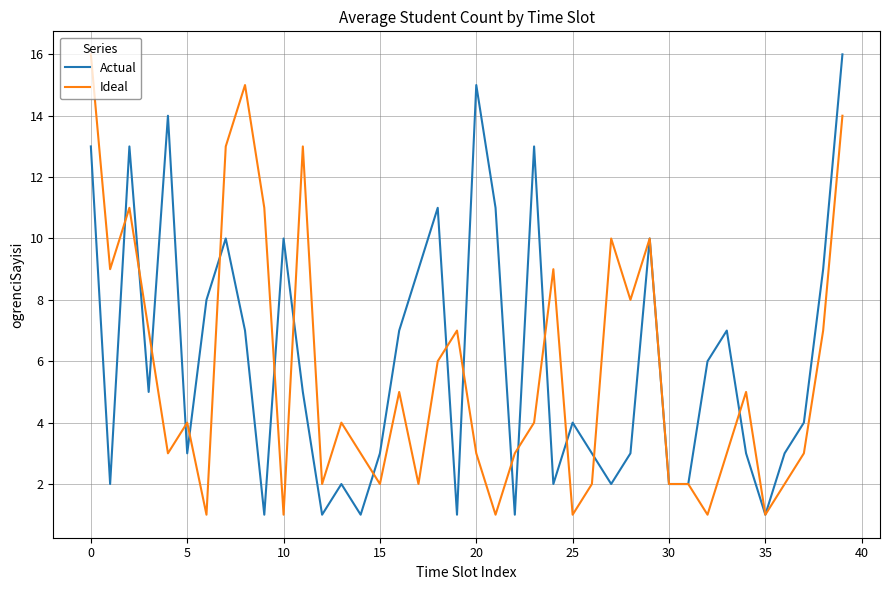

What is the maximum value for Ideal?

16